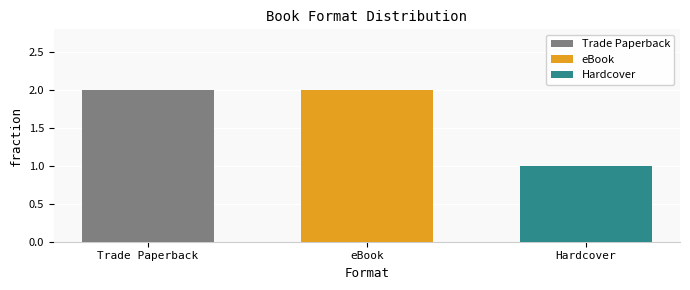

Is it true that eBook equals 2 at eBook?

True